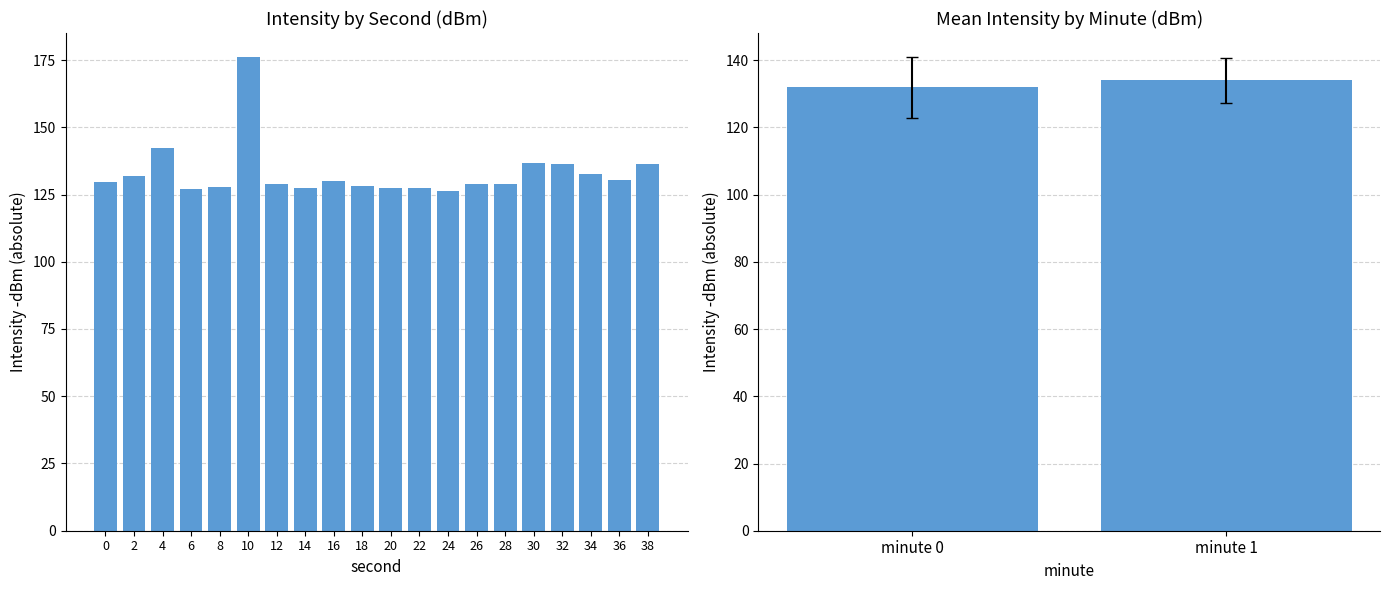

Is it true that the value at 34 is 132.7?

True